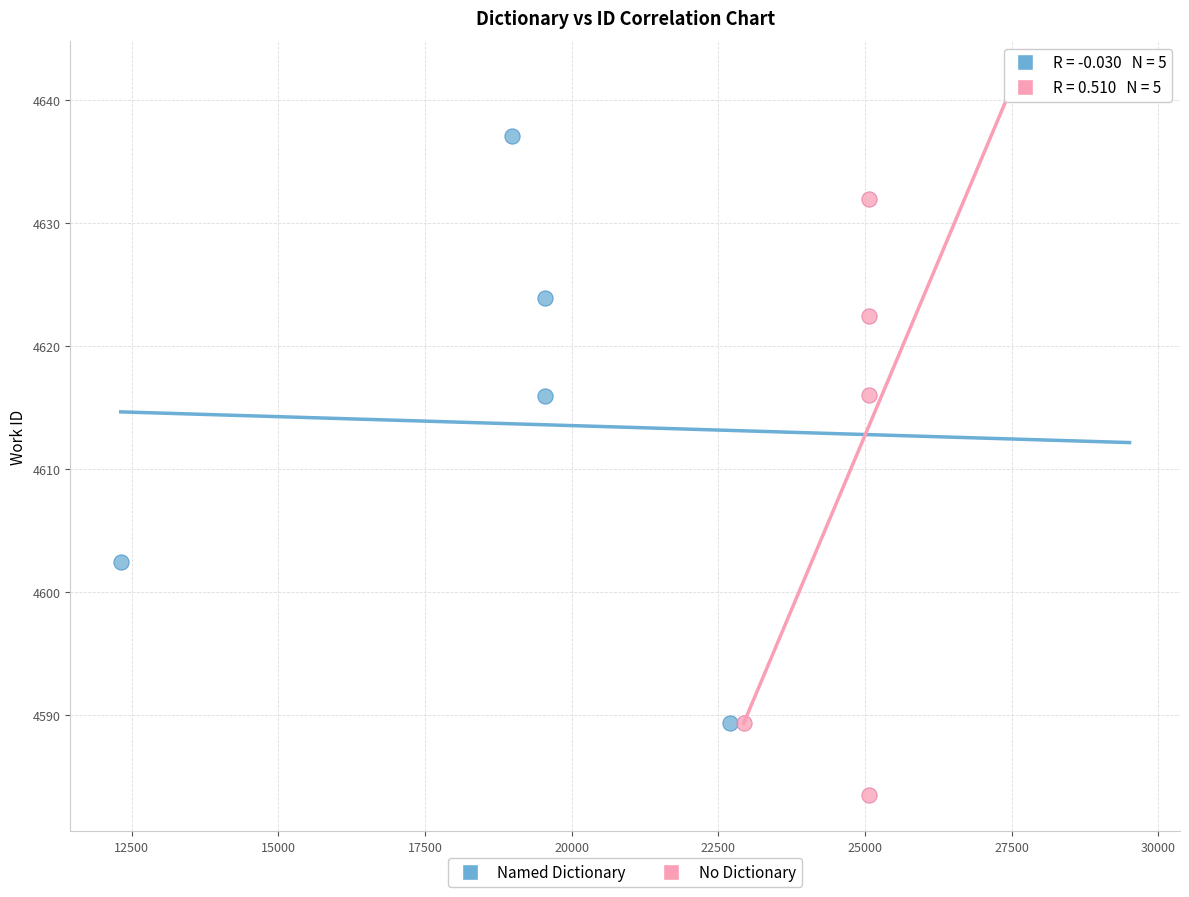

Which series contains the highest Y value?

Named Dictionary